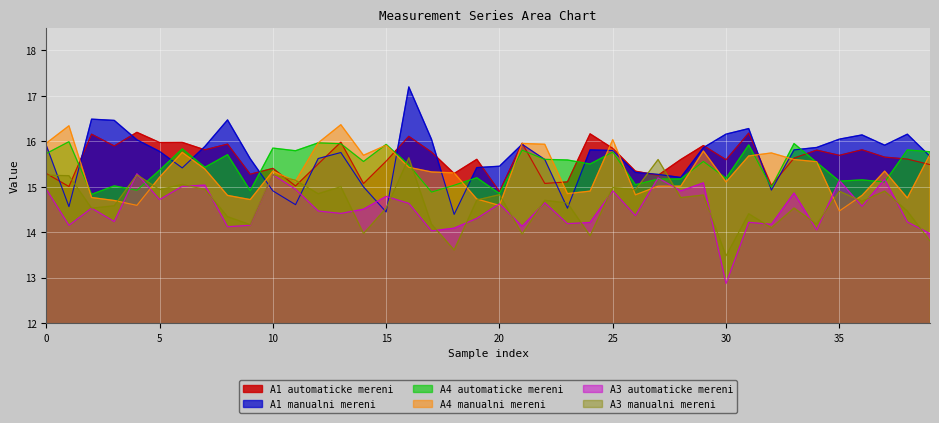

What is the sum of the A1 manualni mereni values at 37 and 2?

32.4